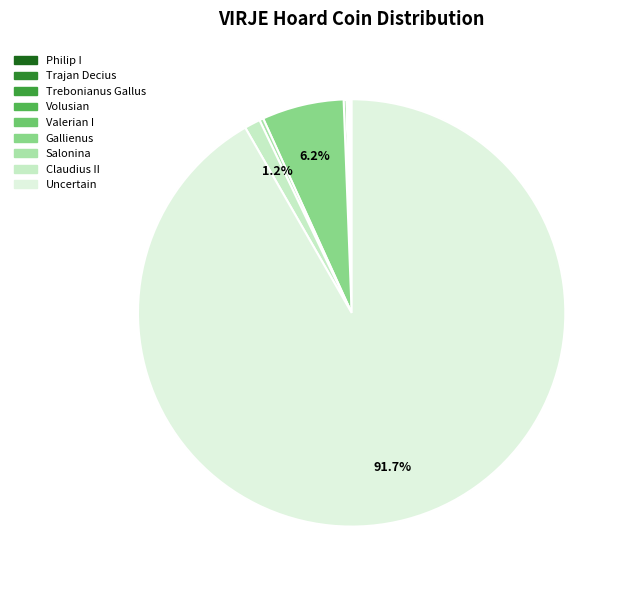

To the nearest percent, what is the difference between the largest and smallest slice percentages?

92%